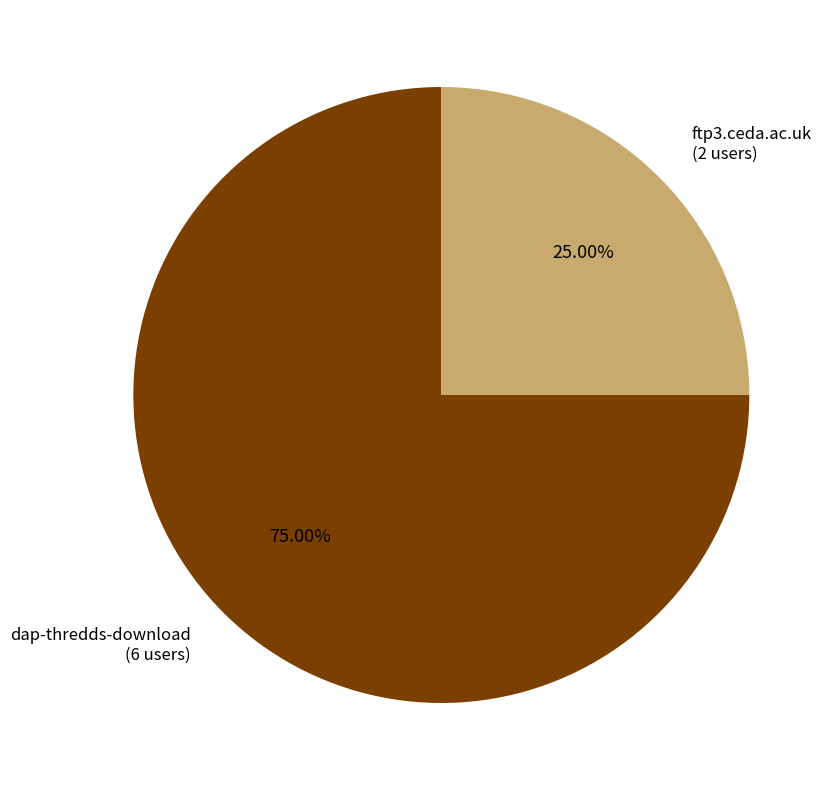

Which slice is the smallest?

ftp3.ceda.ac.uk